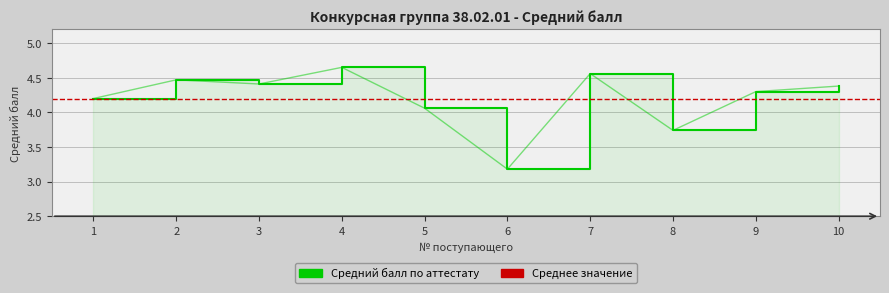

How many distinct data groups are displayed?

1